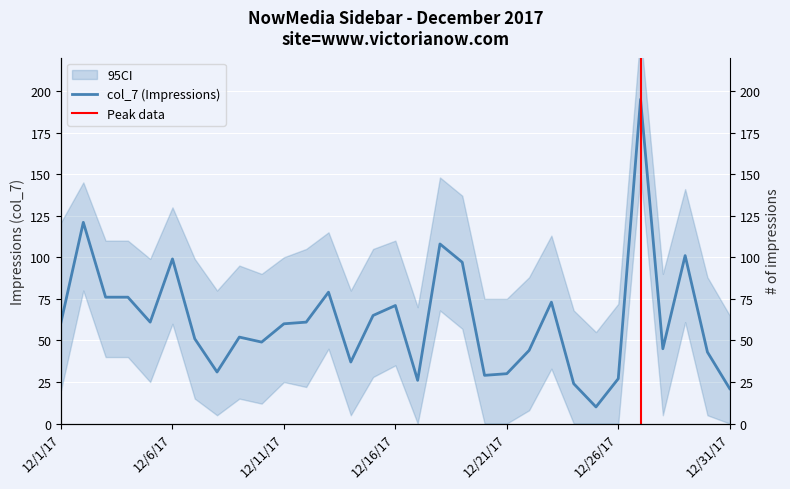

Which category has the highest value across all series?

12/27/17